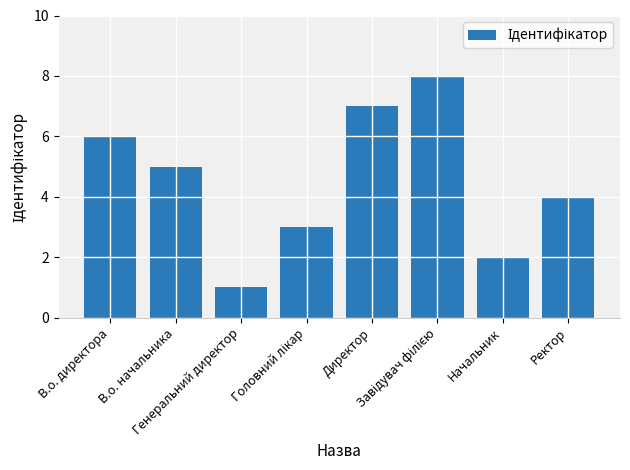

Reading left to right, extract all data points from this chart.

6	5	1	3	7	8	2	4